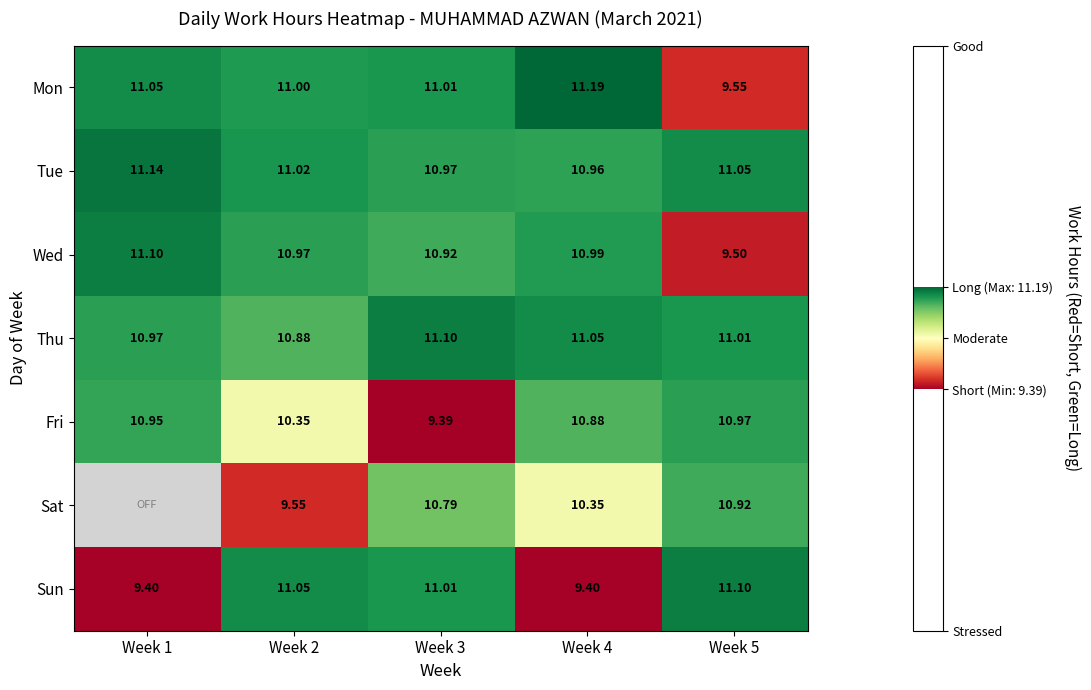

Rank the series at Week 2 from lowest to highest value.

Sat, Fri, Thu, Wed, Mon, Tue, Sun